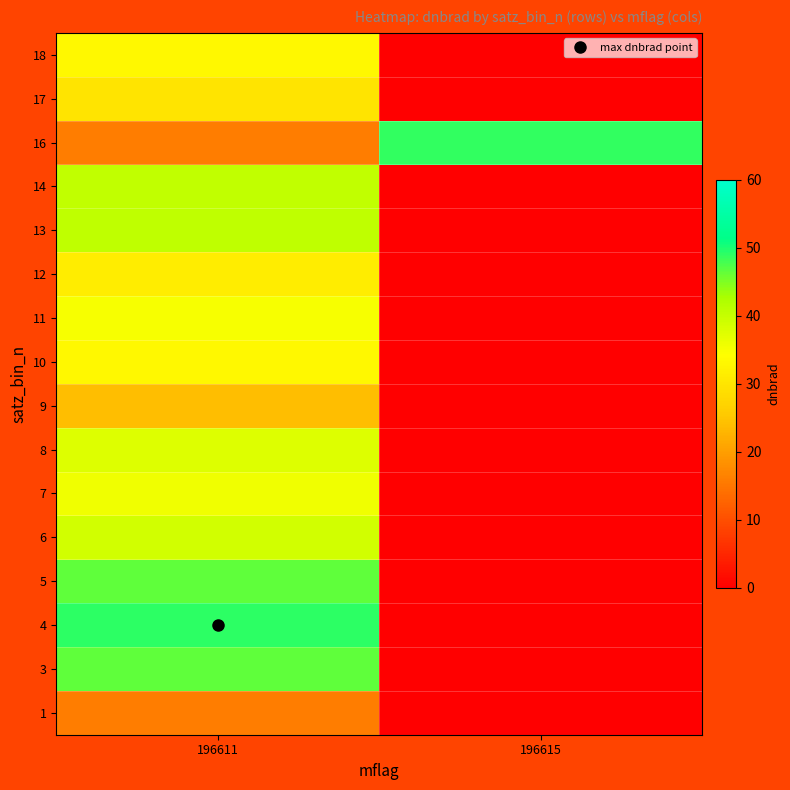

At 196611, list the series in order from largest to smallest.

4, 3, 5, 13, 14, 6, 8, 7, 11, 18, 10, 12, 17, 9, 1, 16